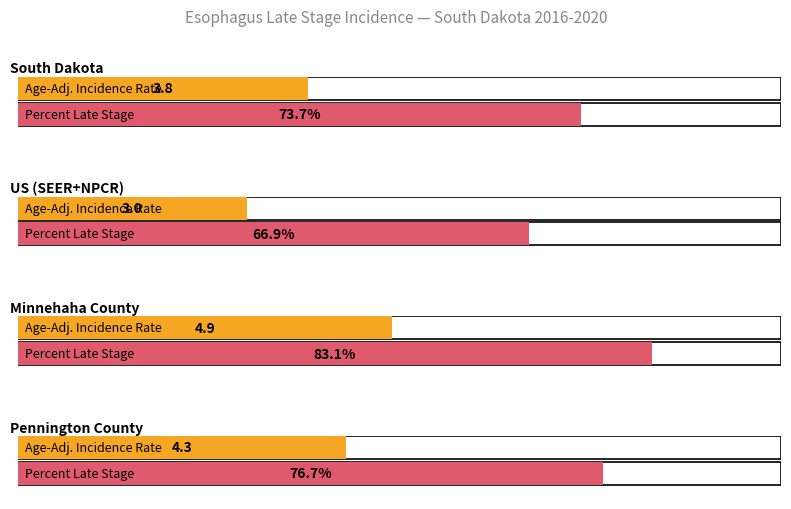

What is the difference between the highest and lowest values at Minnehaha County?

78.2